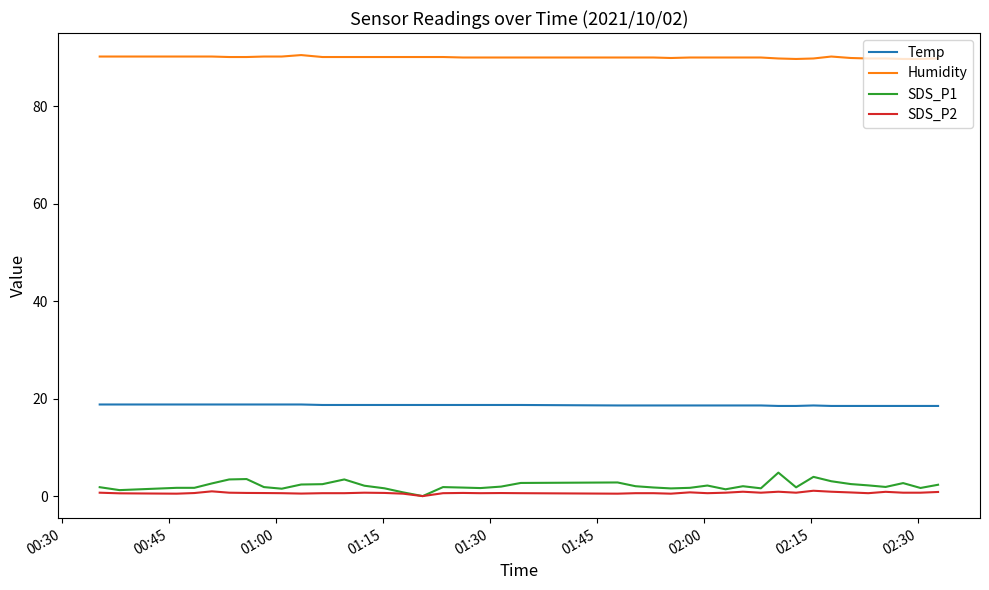

True or false: SDS_P2 and Humidity intersect in this chart.

False